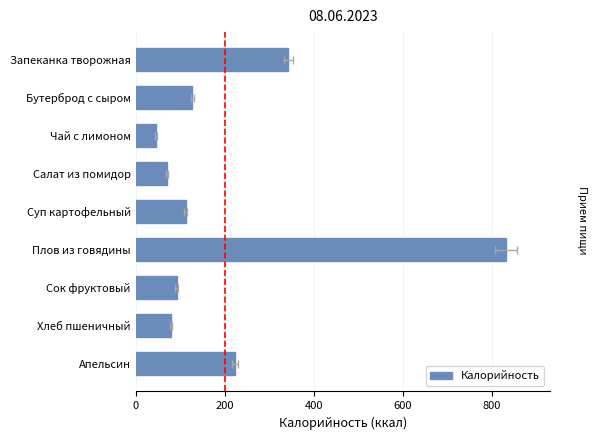

Does the chart contain any negative values?

No